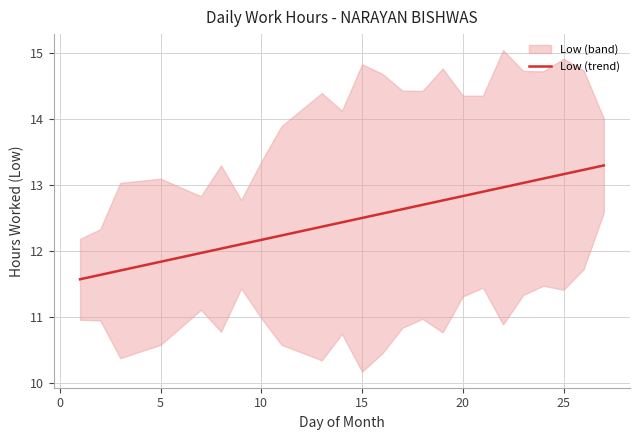

What is the value of the 23rd point from the left?

13.2